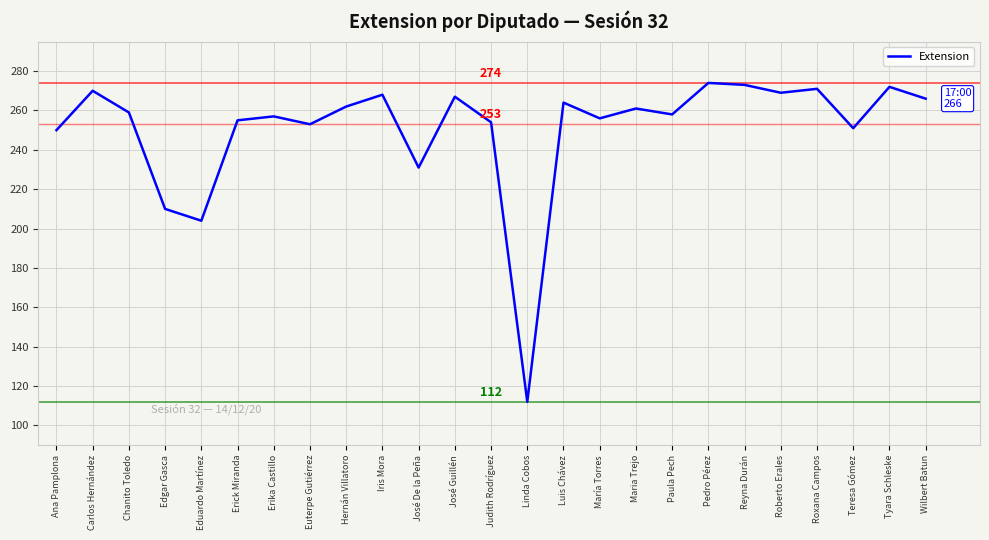

Which has a higher value, Roberto Erales or Maria Trejo?

Roberto Erales